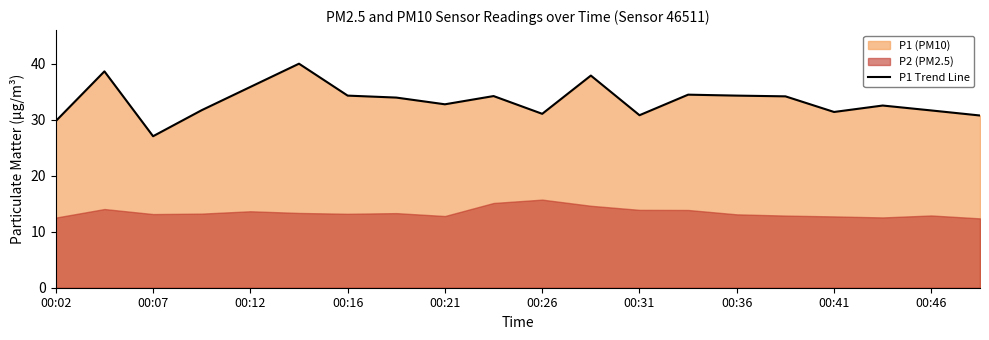

How many interior local peaks (higher than both neighbors) does the data have?

6